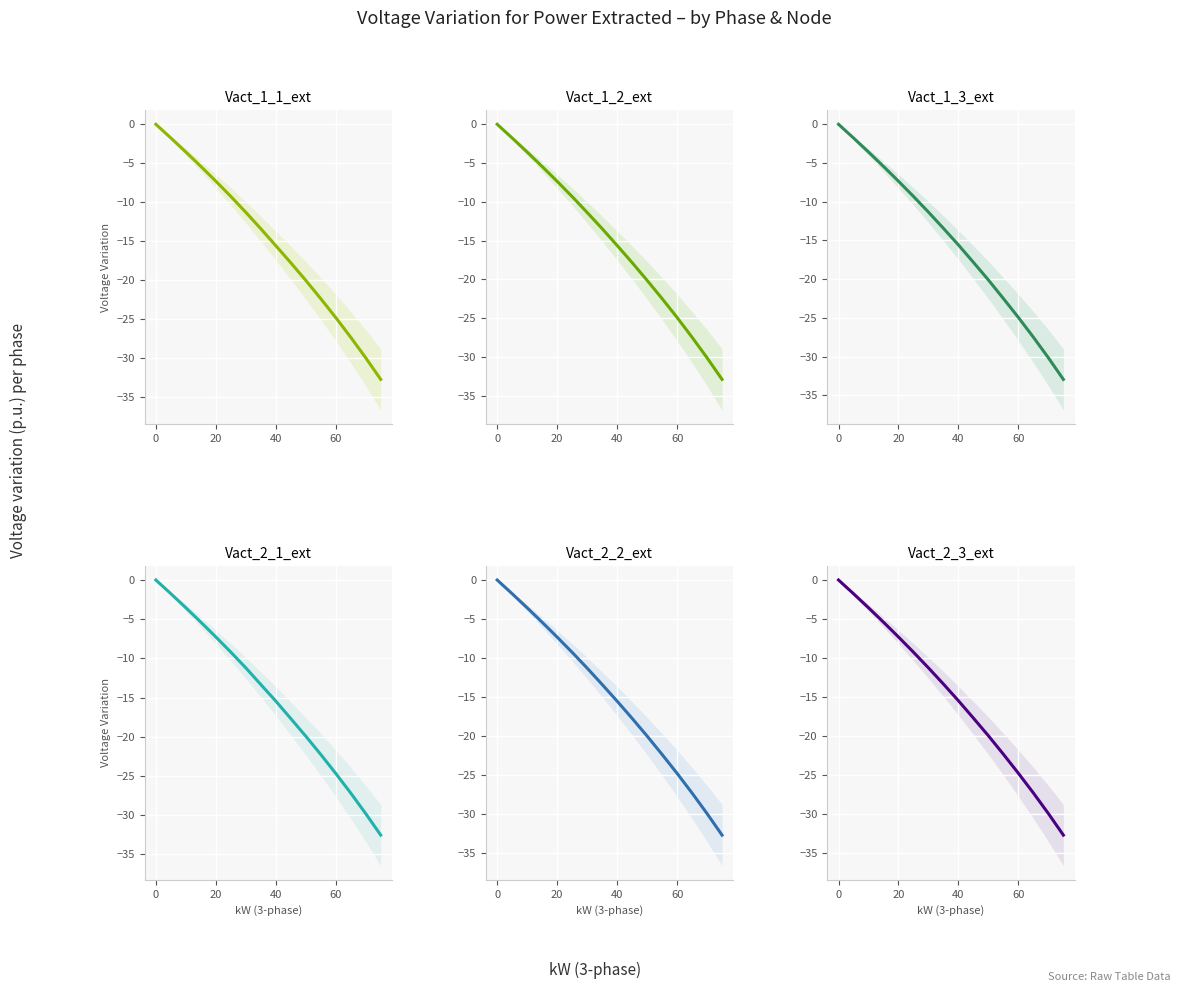

How many lines are shown in the chart?

6